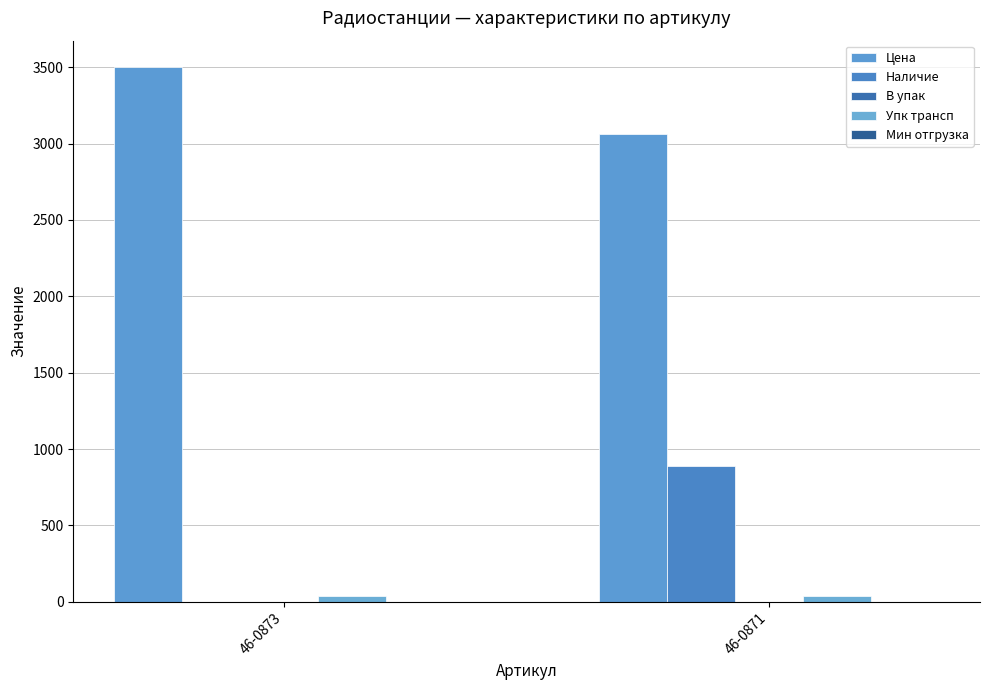

The value of Цена at 46-0873 is 5226.4. True or false?

False